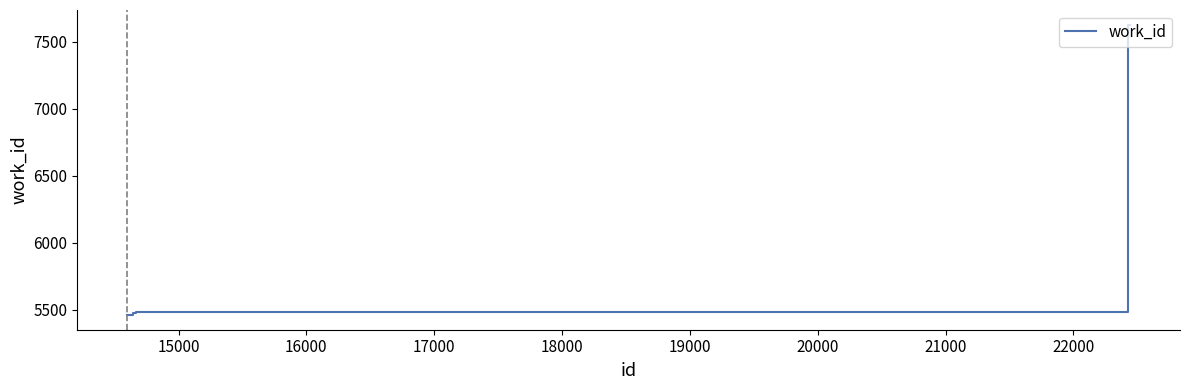

What is the difference between the maximum and minimum values?

2170